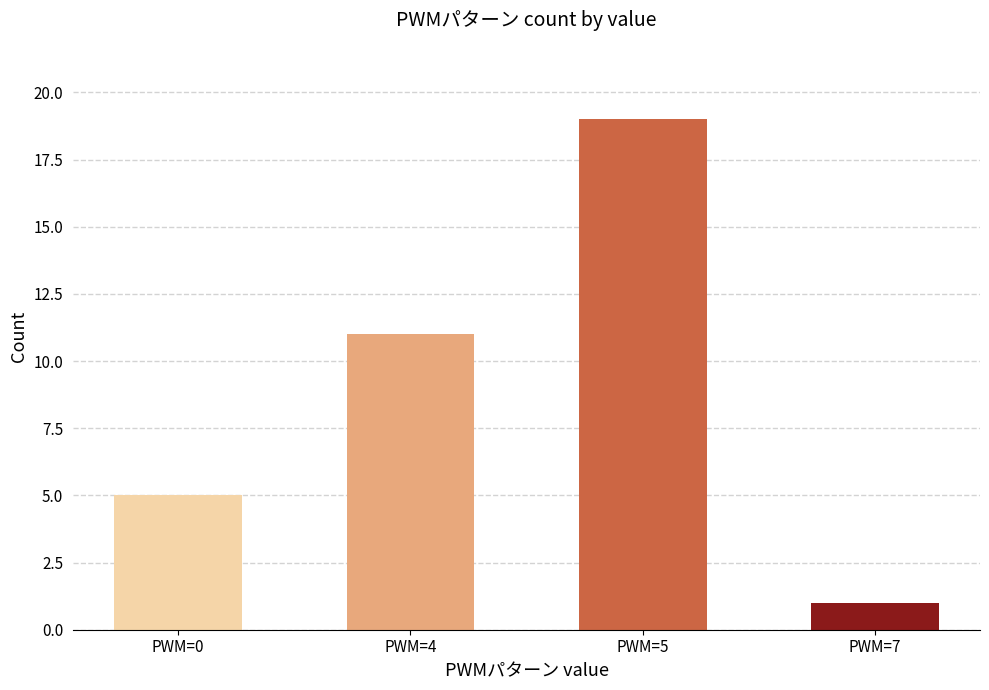

Approximately how many times larger is the value at PWM=5 compared to PWM=7?

19.0